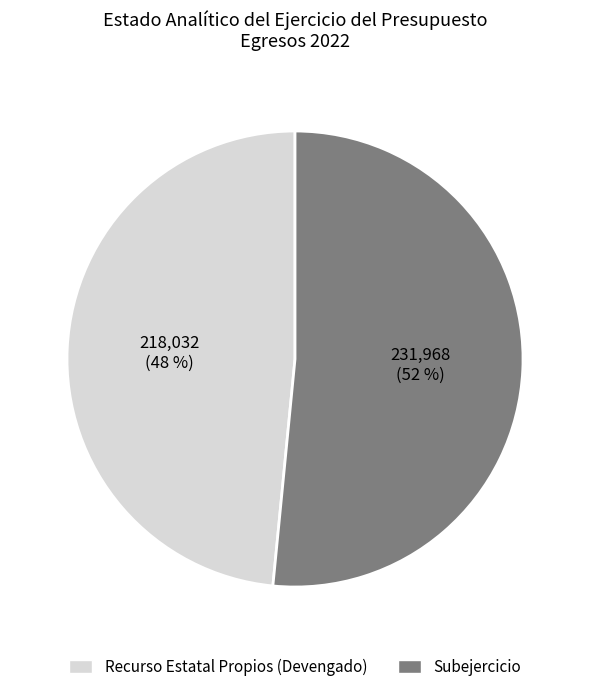

Is it true that Subejercicio is 58% of the pie?

False